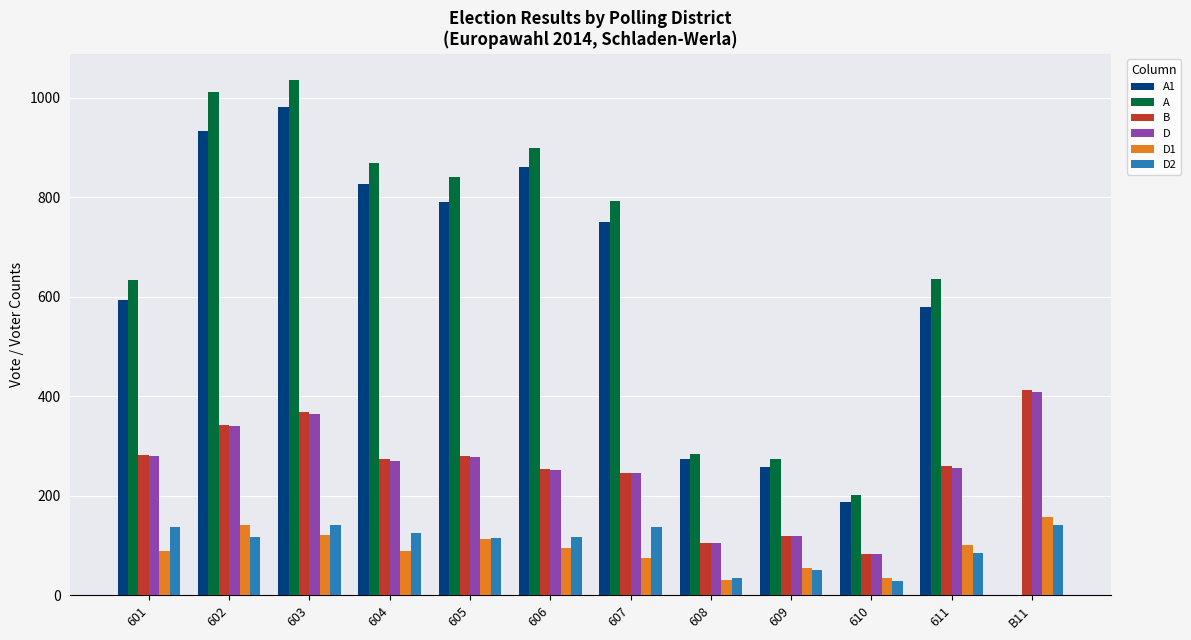

Is the value of D2 at 610 greater than the value of D1 at 601?

No